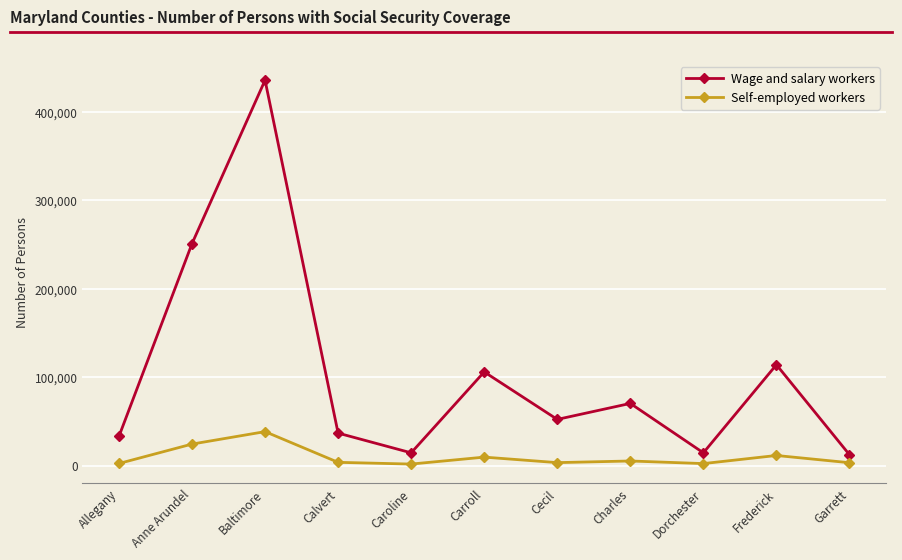

True or false: Wage and salary workers and Self-employed workers cross at least once.

False